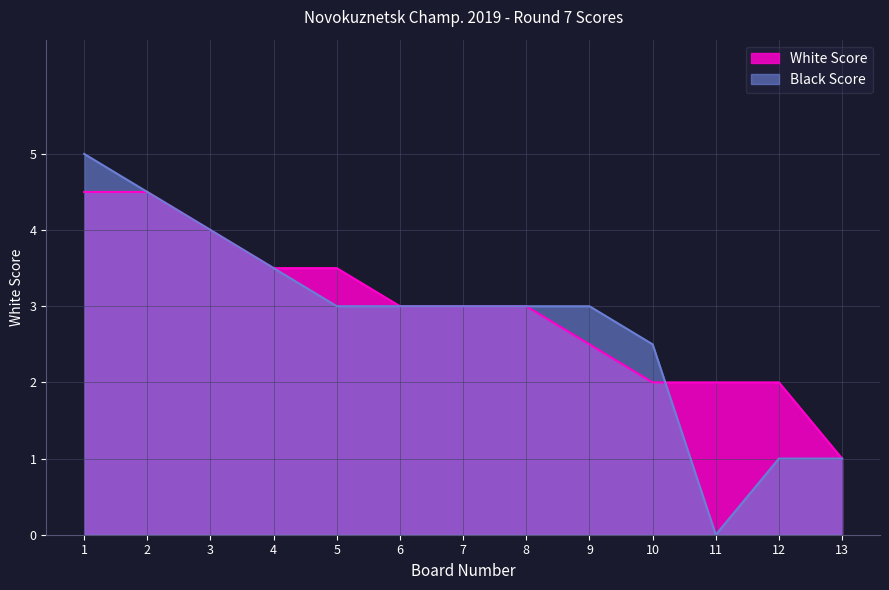

List the series in order of their overall mean, lowest first.

Black Score, White Score